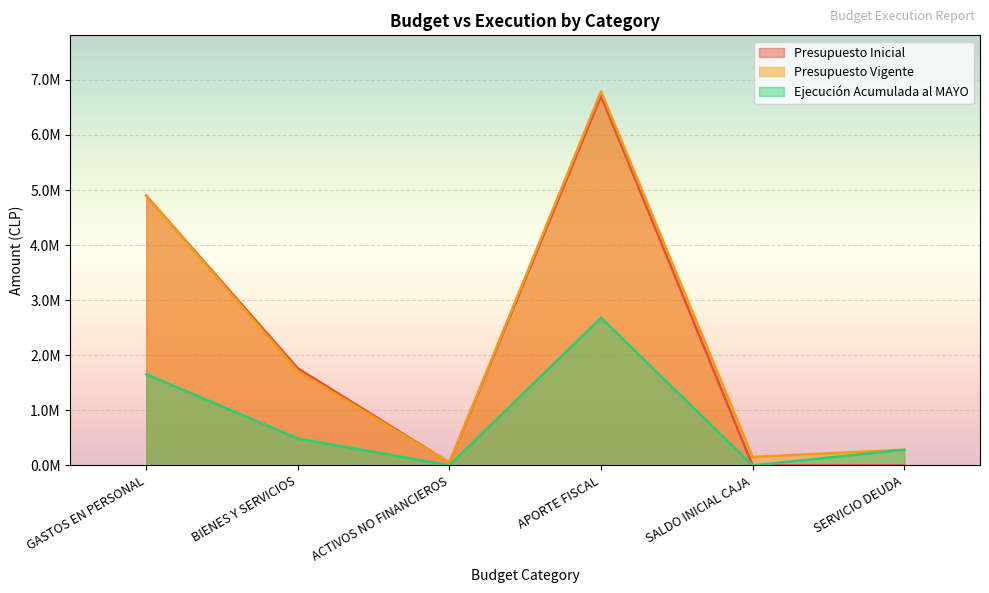

What are all the series names shown in the legend?

Presupuesto Inicial, Presupuesto Vigente, Ejecución Acumulada al MAYO